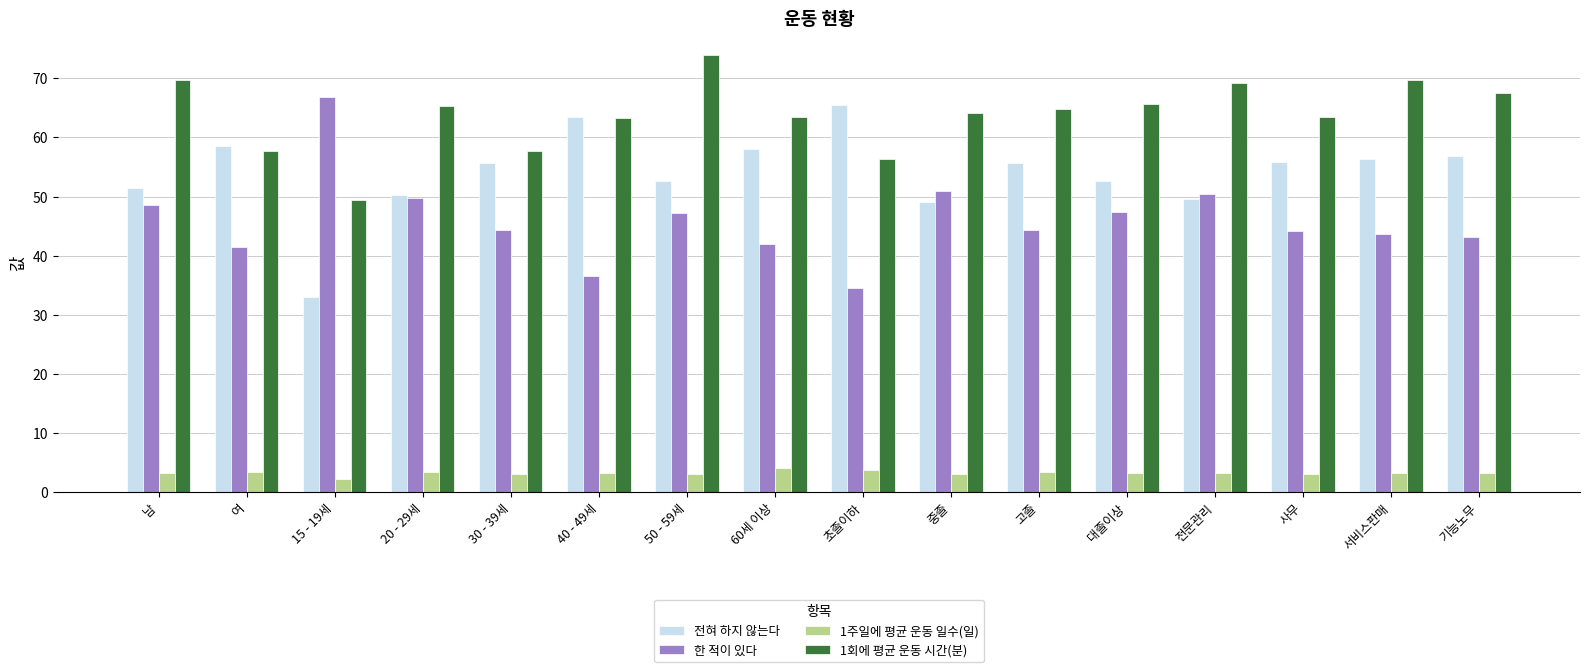

At which label does 1주일에 평균 운동 일수(일) reach its minimum?

15 - 19세